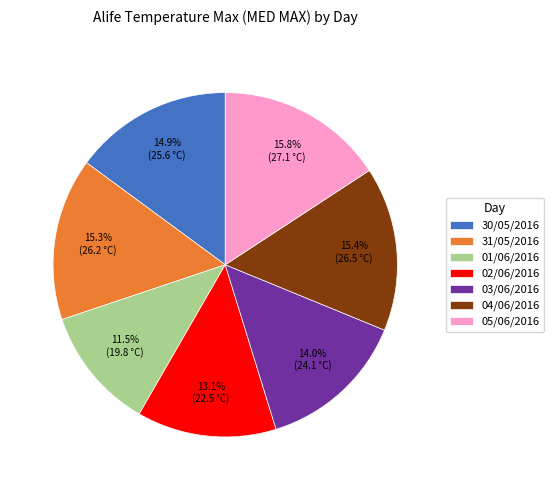

How much of the chart is everything except 03/06/2016?

86.0%